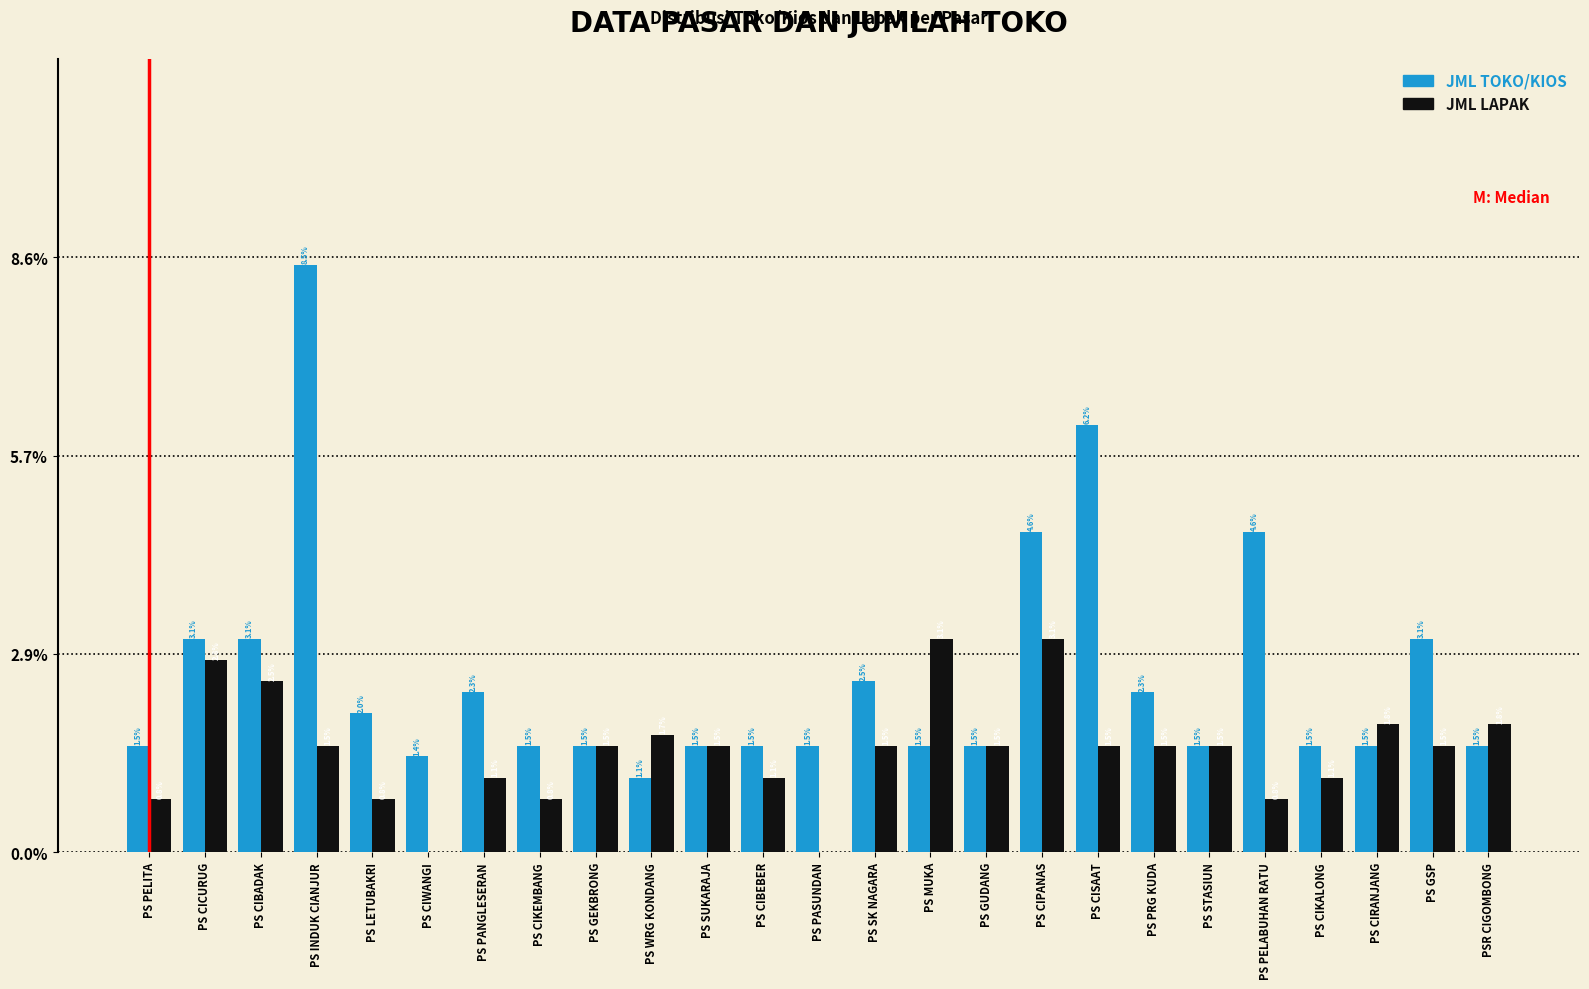

Reading left to right, transcribe all the data shown in this chart.

JML TOKO/KIOS: PS PELITA=1.5	PS CICURUG=3.1	PS CIBADAK=3.1	PS INDUK CIANJUR=8.5	PS LETUBAKRI=2.0	PS CIWANGI=1.4	PS PANGLESERAN=2.3	PS CIKEMBANG=1.5	PS GEKBRONG=1.5	PS WRG KONDANG=1.1	PS SUKARAJA=1.5	PS CIBEBER=1.5	PS PASUNDAN=1.5	PS SK NAGARA=2.5	PS MUKA=1.5	PS GUDANG=1.5	PS CIPANAS=4.6	PS CISAAT=6.2	PS PRG KUDA=2.3	PS STASIUN=1.5	PS PELABUHAN RATU=4.6	PS CIKALONG=1.5	PS CIRANJANG=1.5	PS GSP=3.1	PSR CIGOMBONG=1.5
JML LAPAK: PS PELITA=0.8	PS CICURUG=2.8	PS CIBADAK=2.5	PS INDUK CIANJUR=1.5	PS LETUBAKRI=0.8	PS CIWANGI=0.0	PS PANGLESERAN=1.1	PS CIKEMBANG=0.8	PS GEKBRONG=1.5	PS WRG KONDANG=1.7	PS SUKARAJA=1.5	PS CIBEBER=1.1	PS PASUNDAN=0.0	PS SK NAGARA=1.5	PS MUKA=3.1	PS GUDANG=1.5	PS CIPANAS=3.1	PS CISAAT=1.5	PS PRG KUDA=1.5	PS STASIUN=1.5	PS PELABUHAN RATU=0.8	PS CIKALONG=1.1	PS CIRANJANG=1.8	PS GSP=1.5	PSR CIGOMBONG=1.8